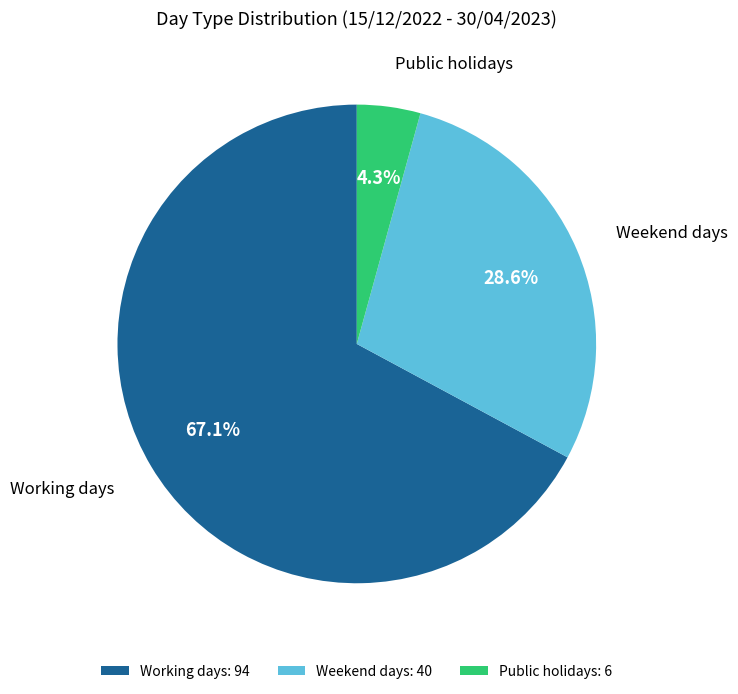

What is the largest slice in the pie chart?

Working days